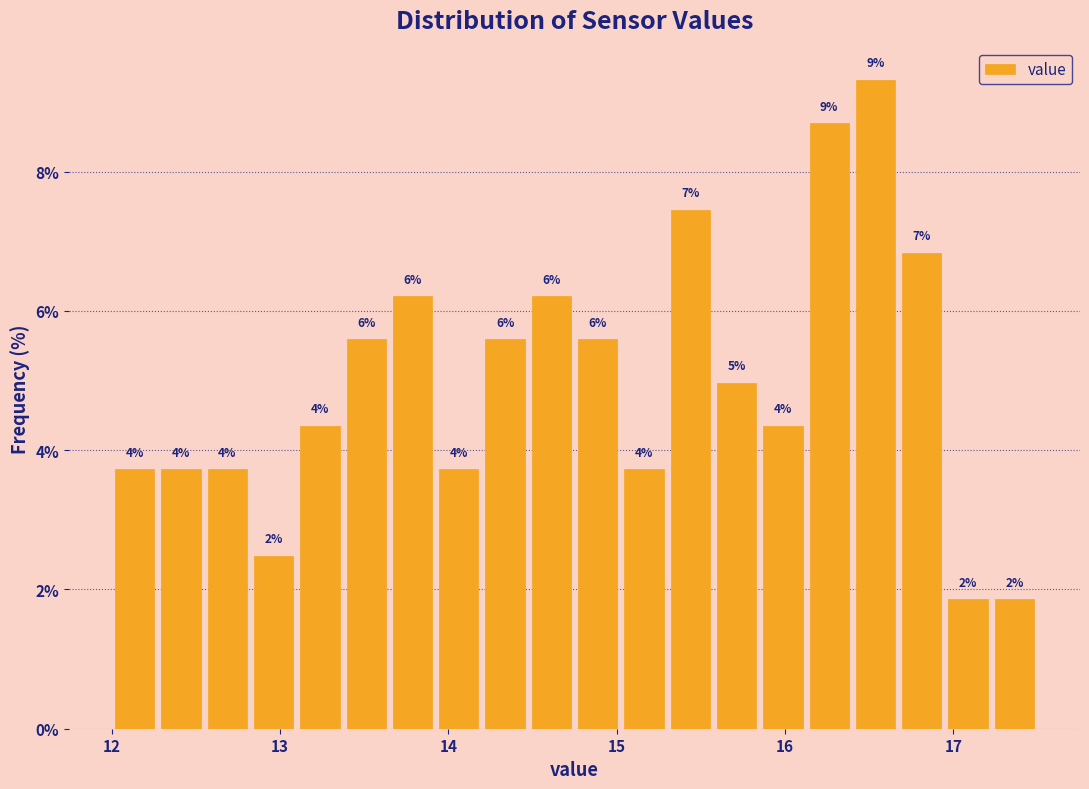

Around what value on the x-axis is the tallest bar? Give the approximate position of its centre, as read against the axis.

16.5